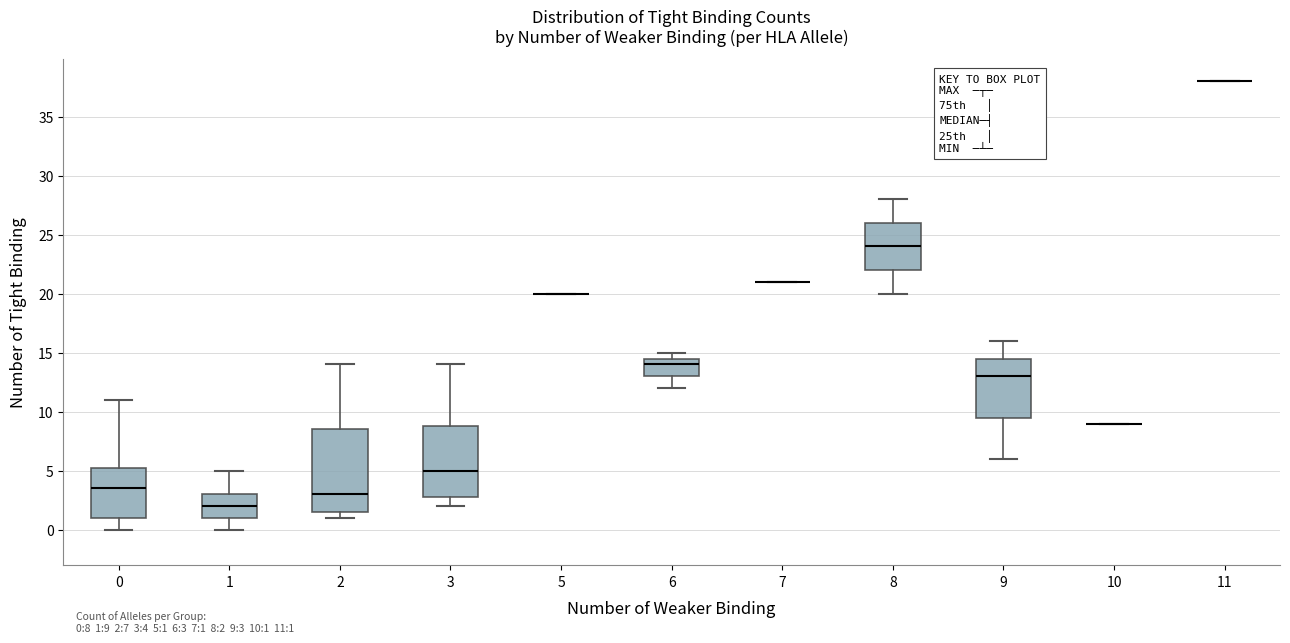

Which box is the tallest, from its lower edge to its upper edge?

2